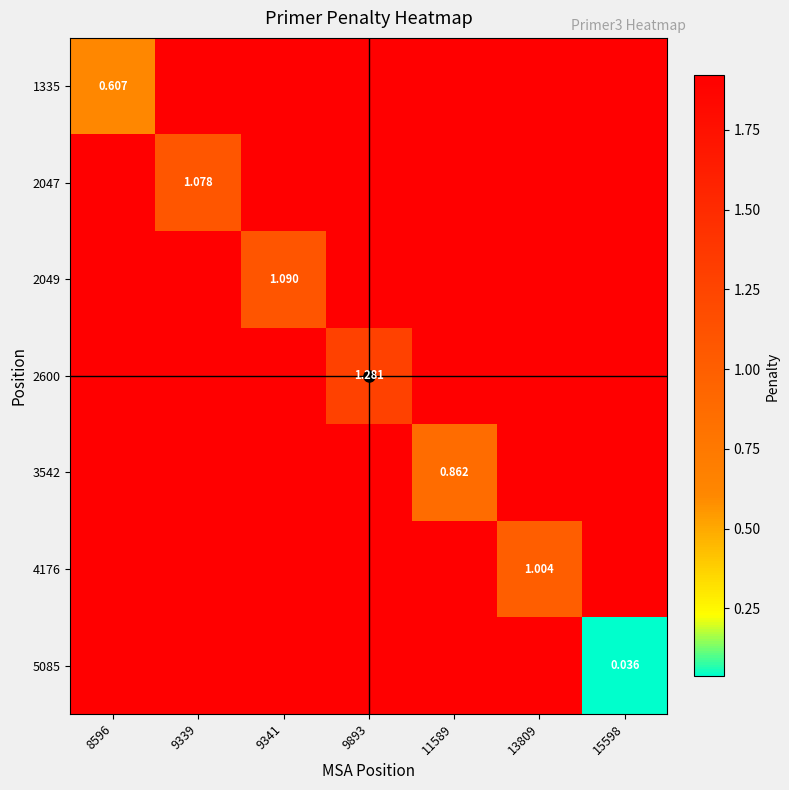

Rank the series by their maximum value, from highest to lowest.

1335, 2047, 2049, 2600, 3542, 4176, 5085